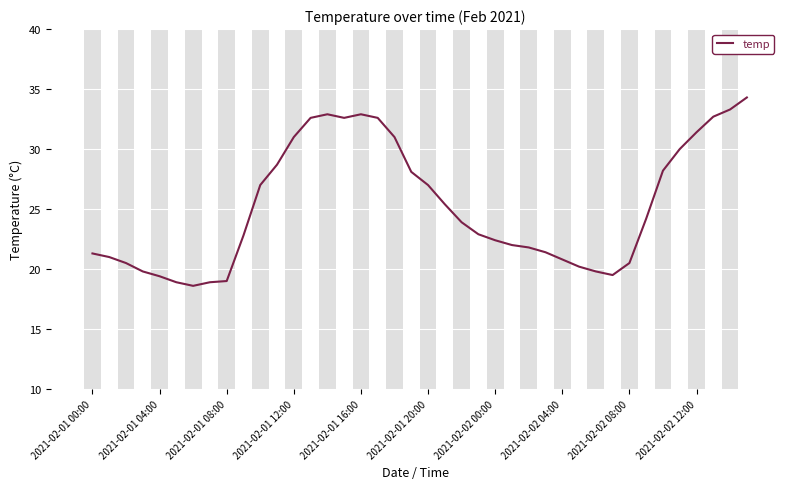

What is the smallest value displayed?

18.6